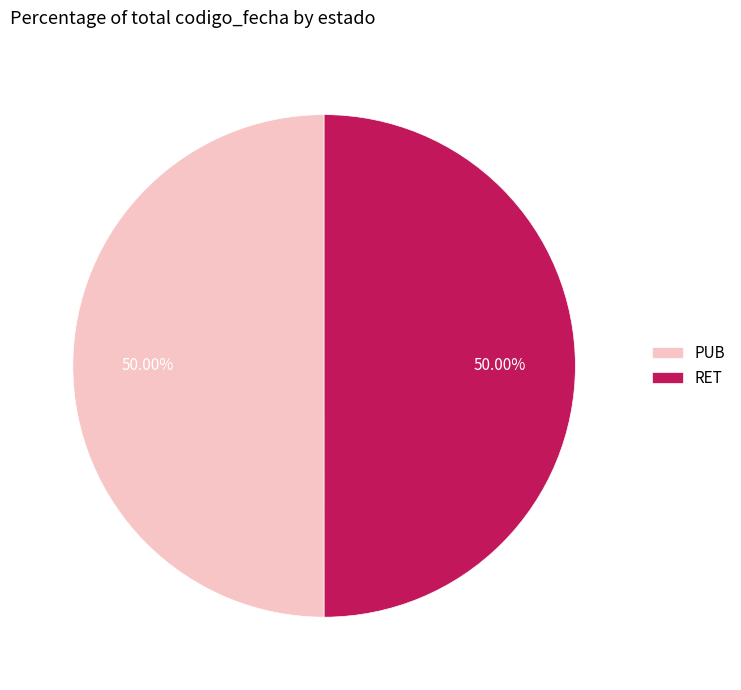

The RET slice represents 50% of the pie. True or false?

True